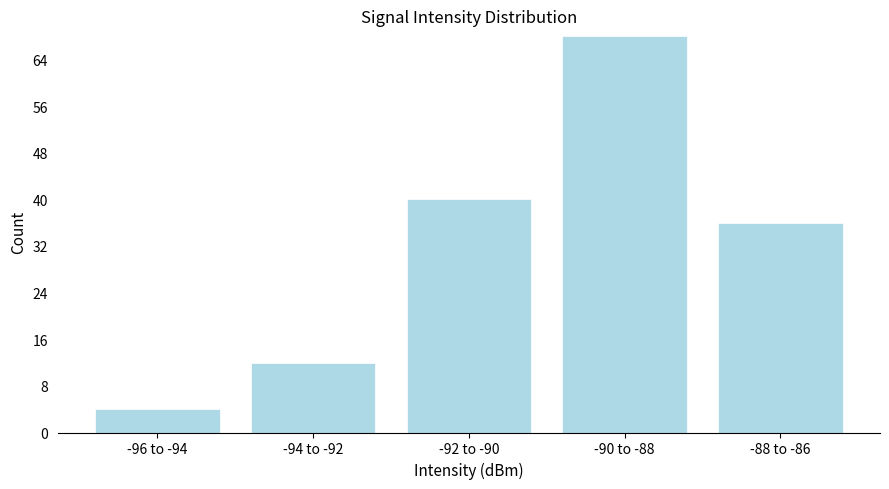

Reading right to left, extract all data points from this chart.

36	68	40	12	4